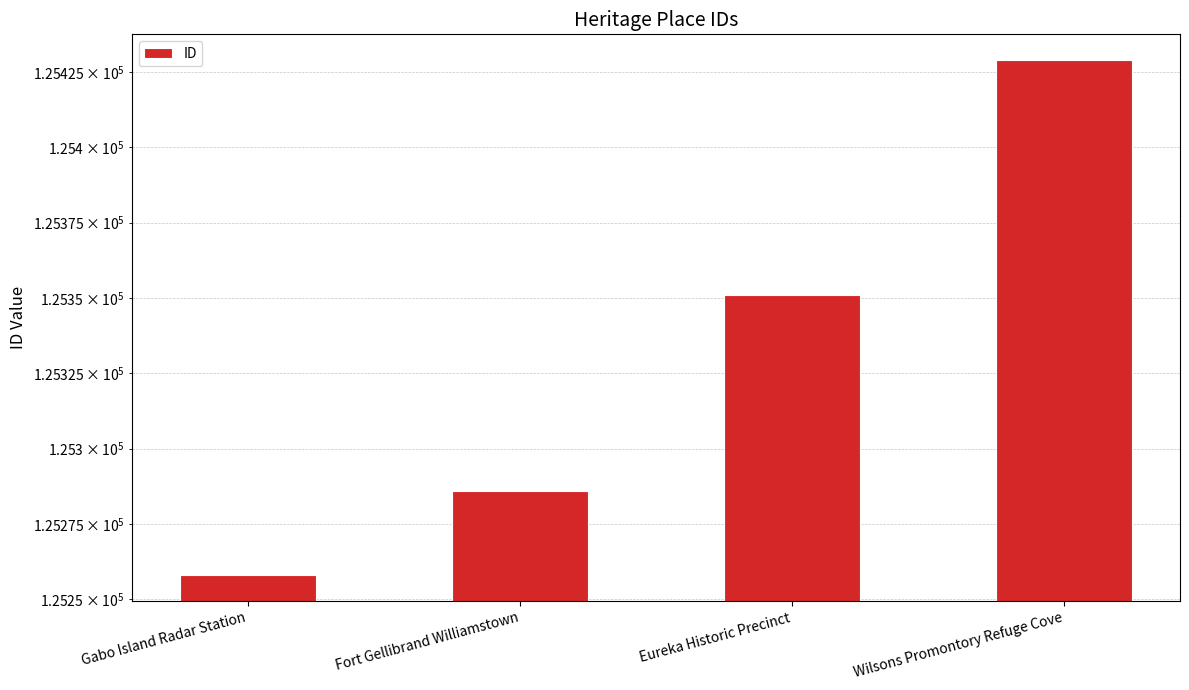

At which category does the chart reach its peak across all series?

Wilsons Promontory Refuge Cove